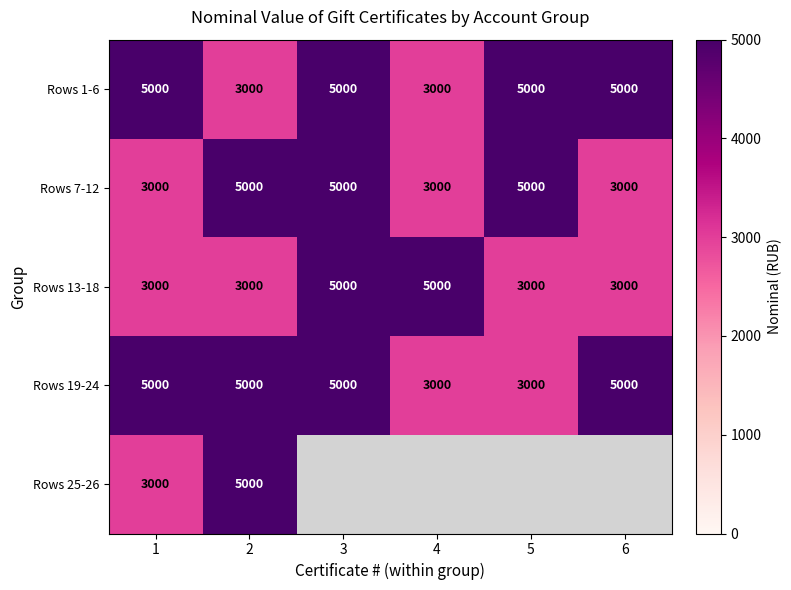

At which category is the sum across all series the highest?

2